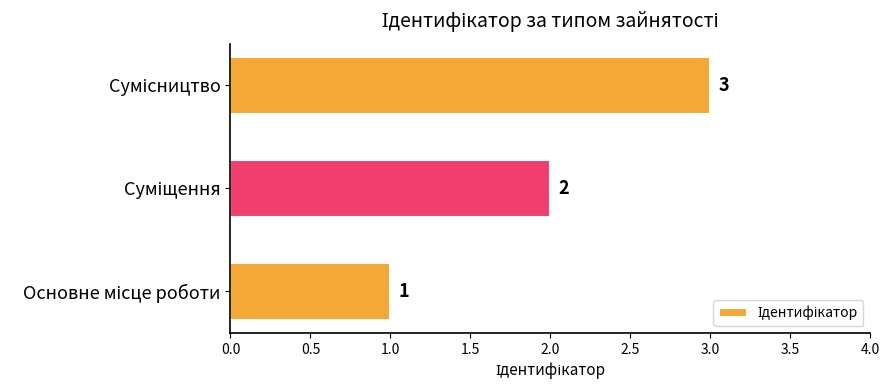

Count the values in the range 1 to 3.

3